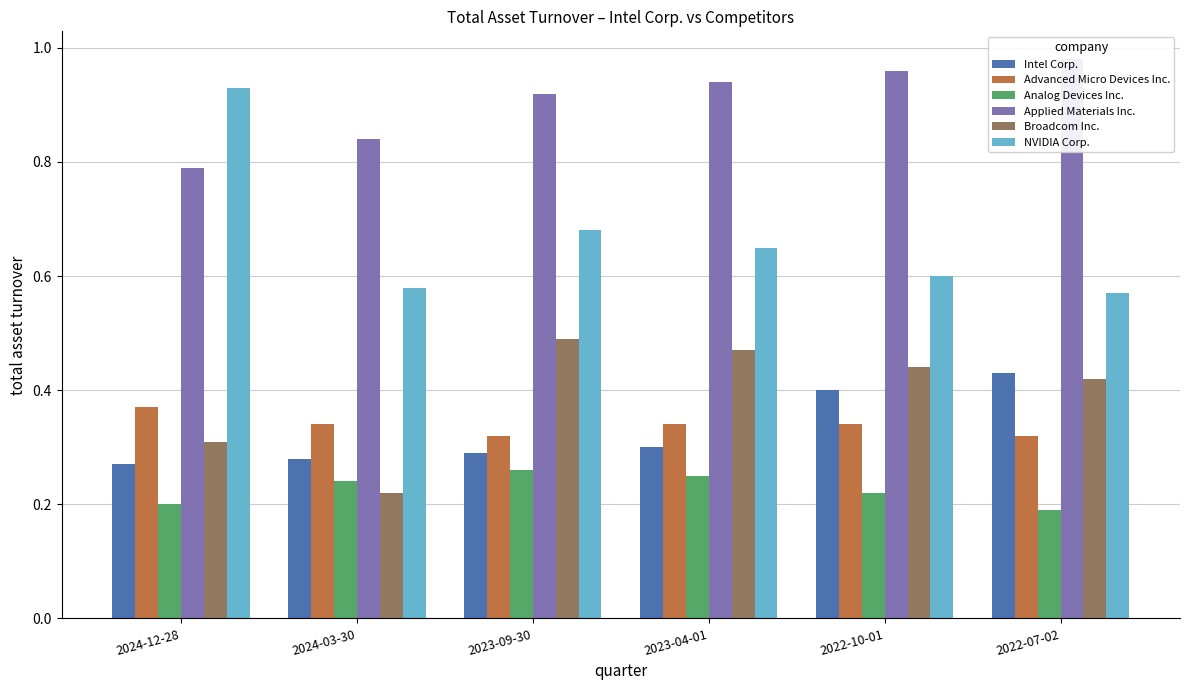

Reading left to right, extract all data points from this chart.

Intel Corp.: 0.3	0.3	0.3	0.3	0.4	0.4
Advanced Micro Devices Inc.: 0.4	0.3	0.3	0.3	0.3	0.3
Analog Devices Inc.: 0.2	0.2	0.3	0.2	0.2	0.2
Applied Materials Inc.: 0.8	0.8	0.9	0.9	1.0	1.0
Broadcom Inc.: 0.3	0.2	0.5	0.5	0.4	0.4
NVIDIA Corp.: 0.9	0.6	0.7	0.7	0.6	0.6